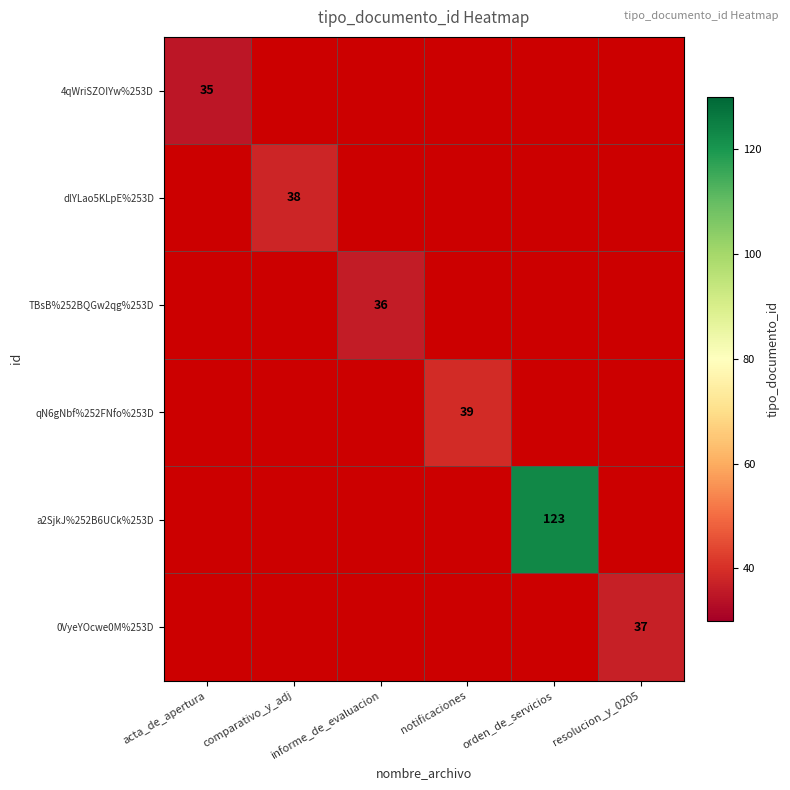

The qN6gNbf%252FNfo%253D series shows 61 at notificaciones. True or false?

False